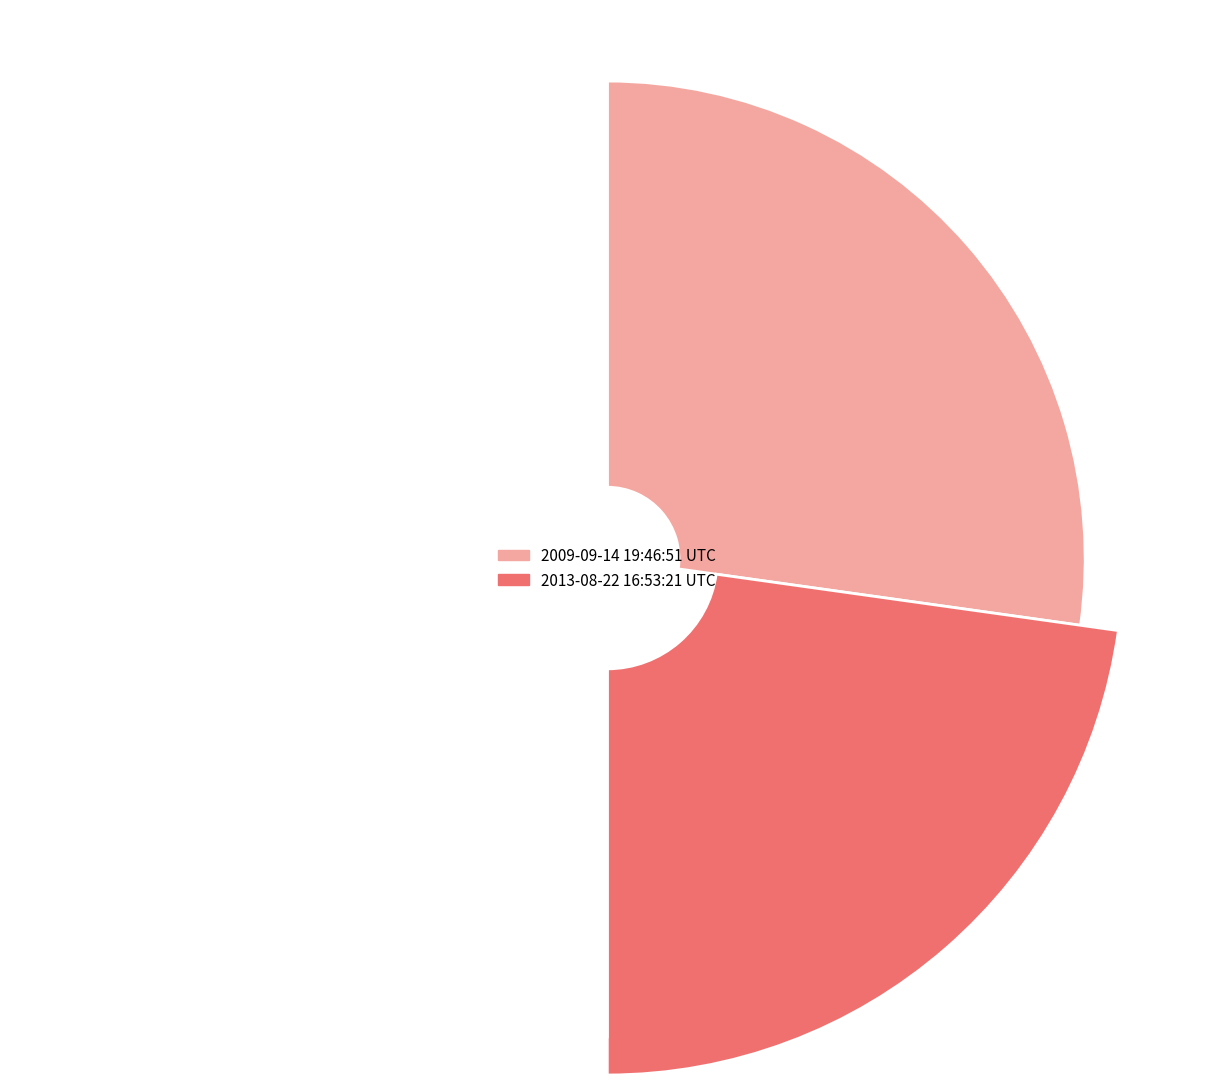

What percentage do 2013-08-22 16:53:21 UTC and 2009-09-14 19:46:51 UTC together represent?

100.0%